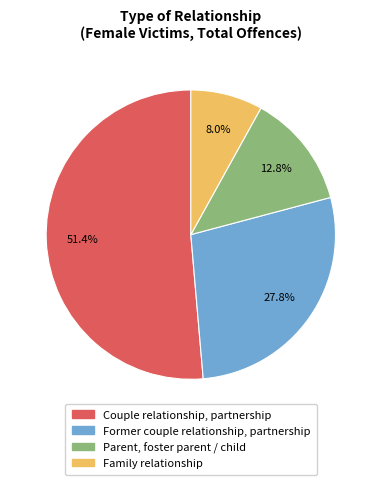

To the nearest percent, what is the combined percentage of Former couple relationship, partnership and Family relationship?

36%